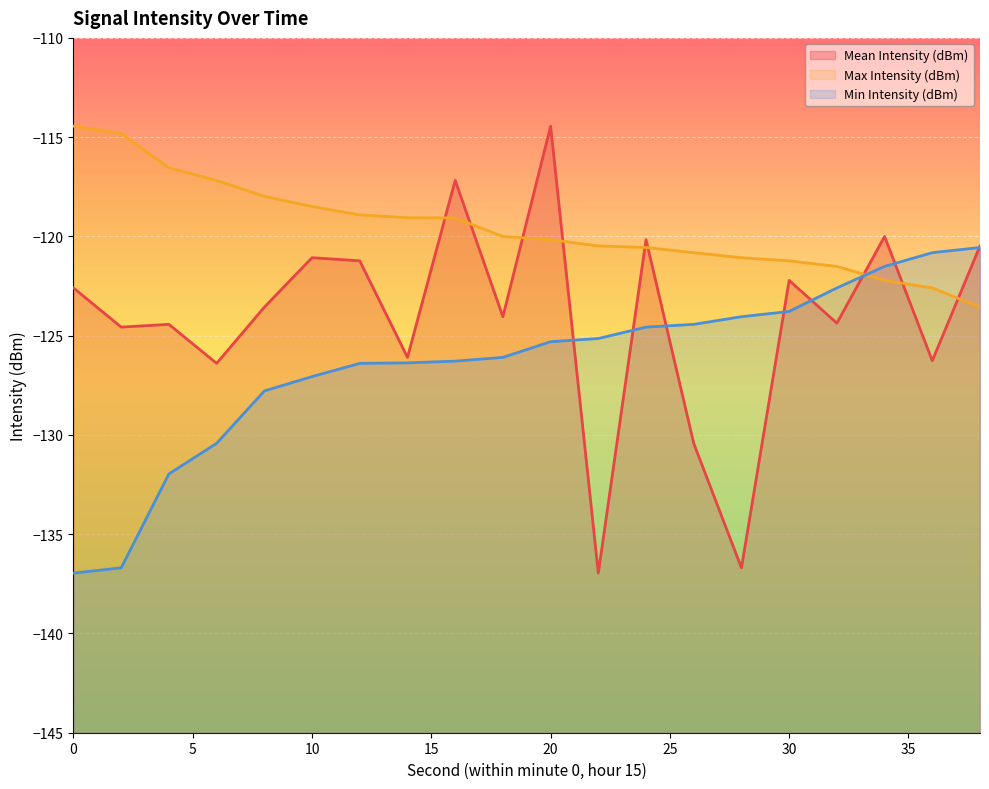

True or false: Max Intensity (dBm) has more than 1 interior local peaks.

False